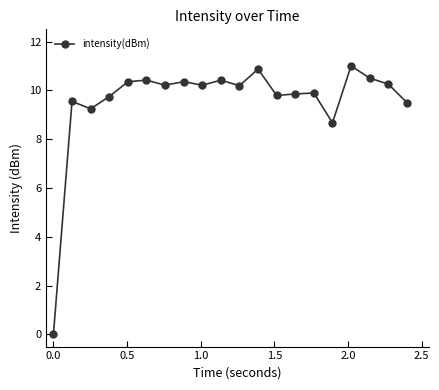

What is the difference between the maximum and second lowest values?

2.3